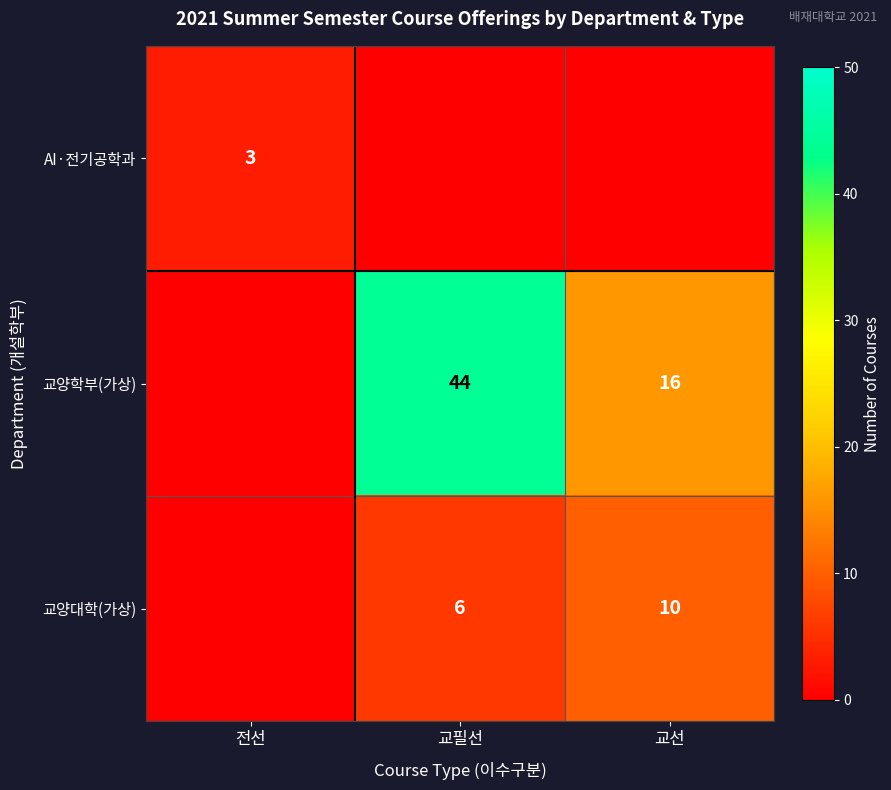

True or false: AI·전기공학과 has a value of 3 at 전선.

True